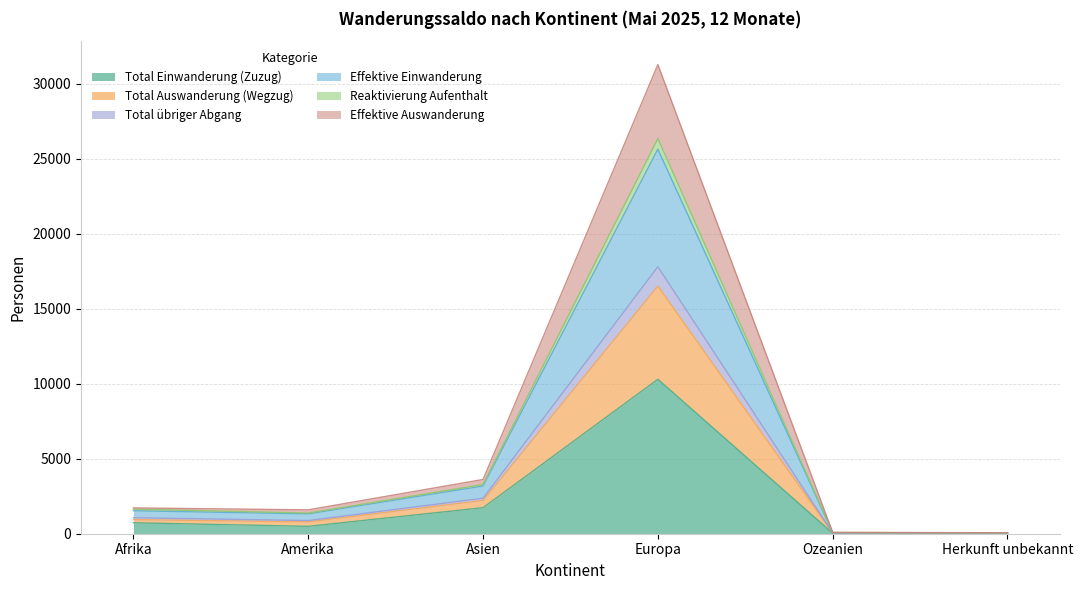

At how many categories does at least one series exceed 10949?

1